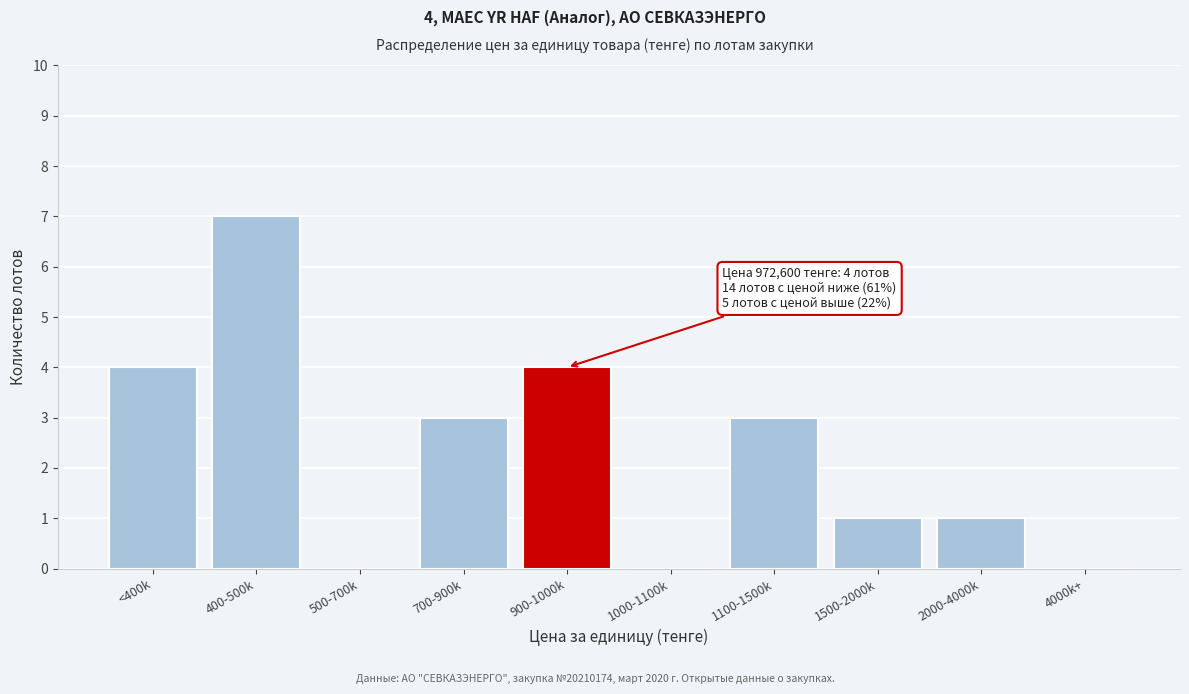

Reading right to left, transcribe all the data shown in this chart.

4000k+=0	2000-4000k=1	1500-2000k=1	1100-1500k=3	1000-1100k=0	900-1000k=4	700-900k=3	500-700k=0	400-500k=7	<400k=4